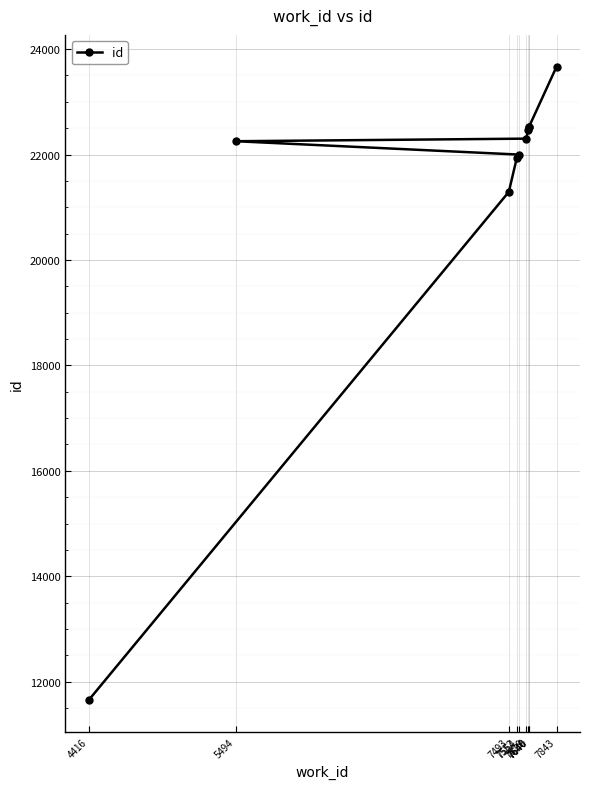

True or false: there are more than 1 points higher than both neighbors.

False